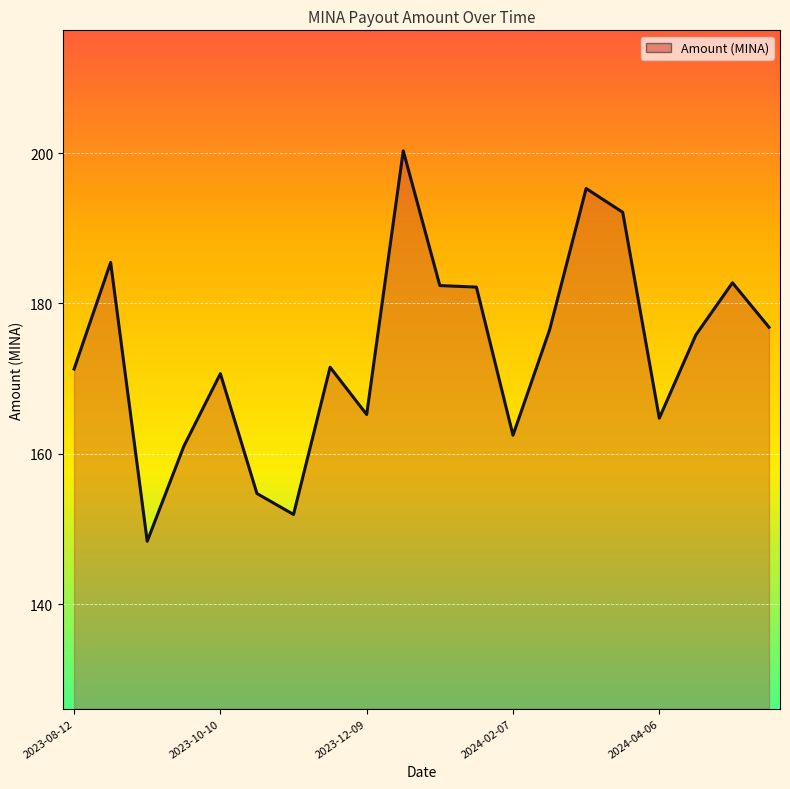

What is the maximum value shown in the chart?

200.3